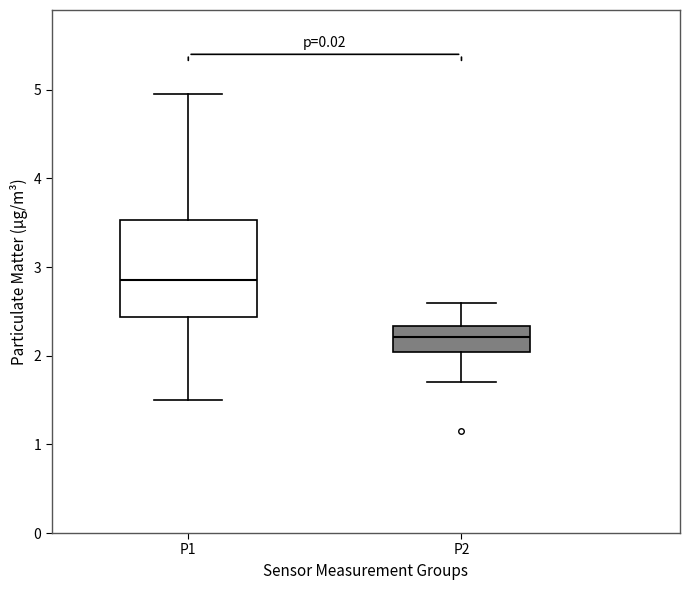

Where is the lower edge of the box for P1 on the y-axis? The values are not printed on the chart, so give them approximately, as read against the axis.

2.4